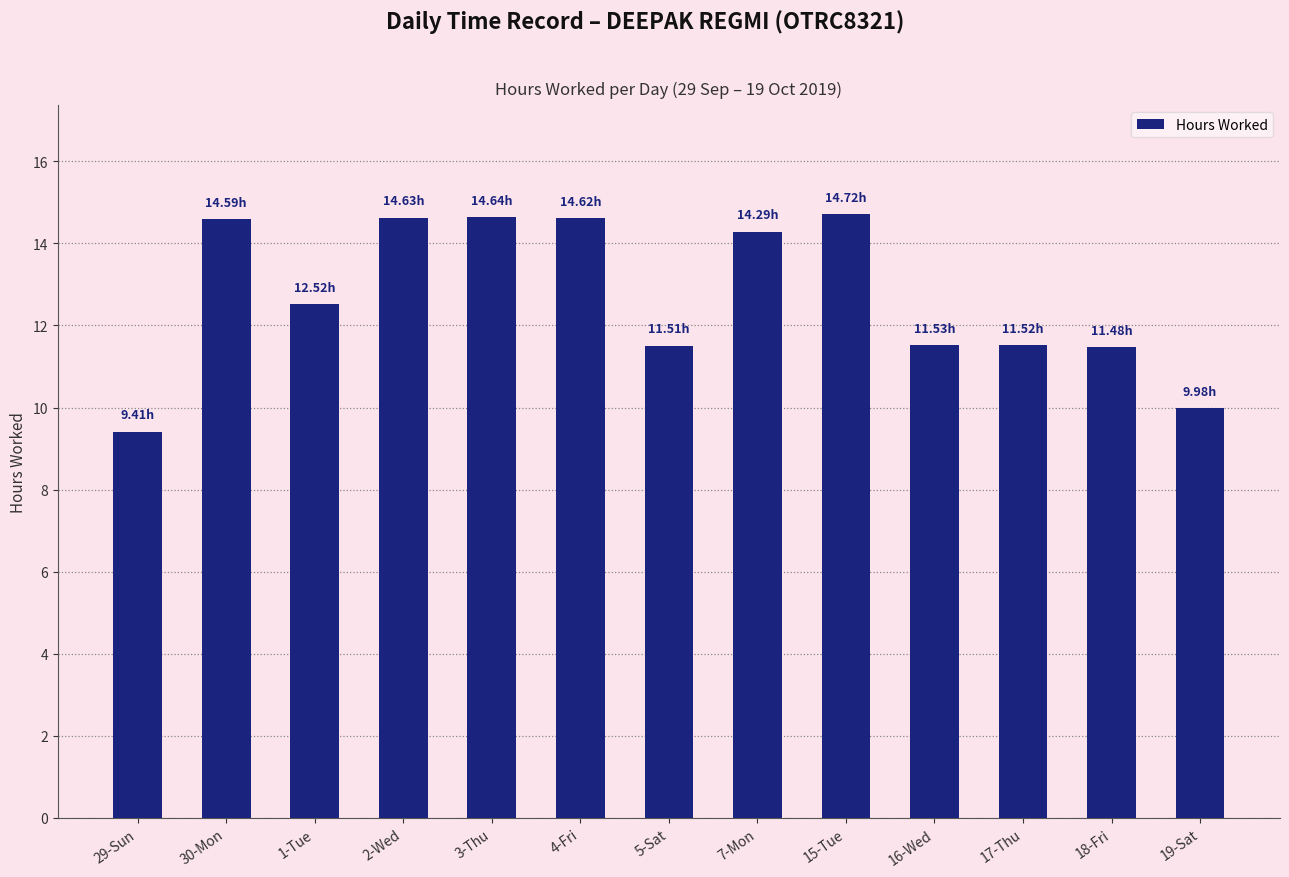

What is the change in value from 30-Mon to 1-Tue?

-2.1